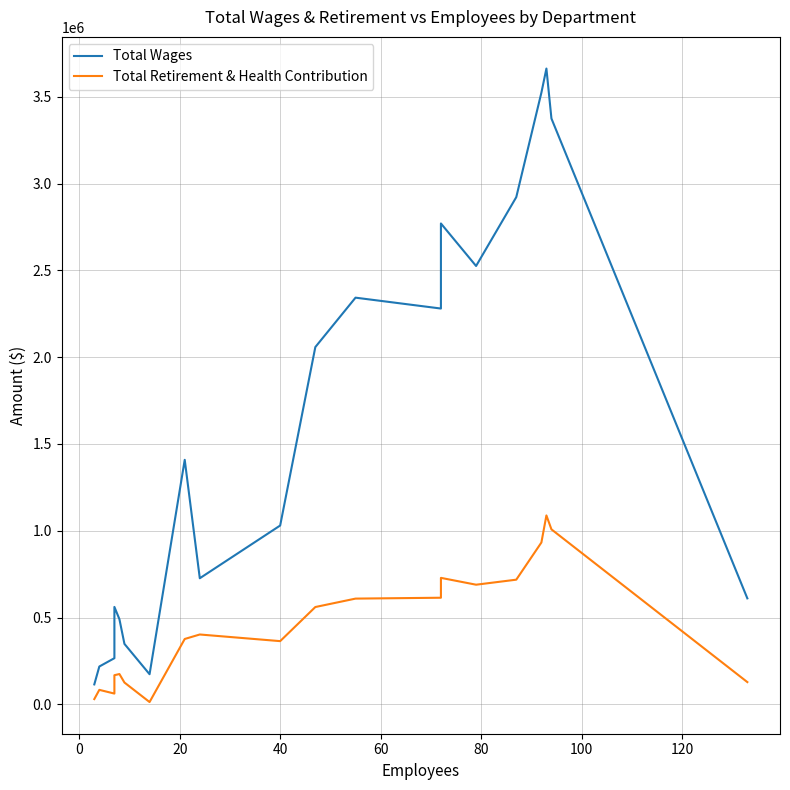

Rank the series by their average value, from highest to lowest.

Total Wages, Total Retirement & Health Contribution